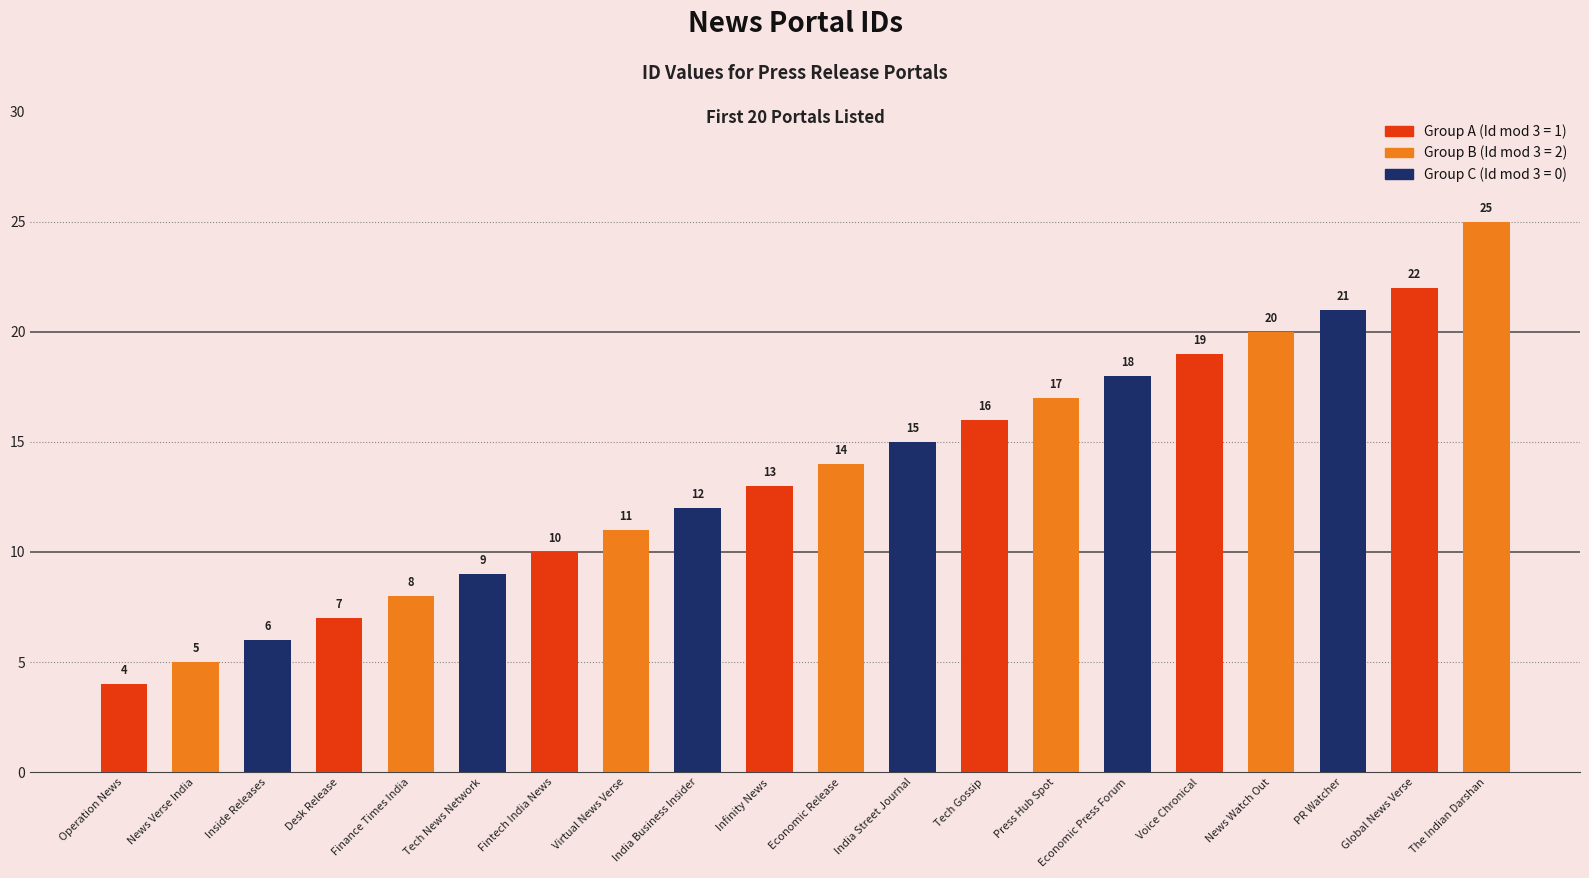

What is the average value?

14